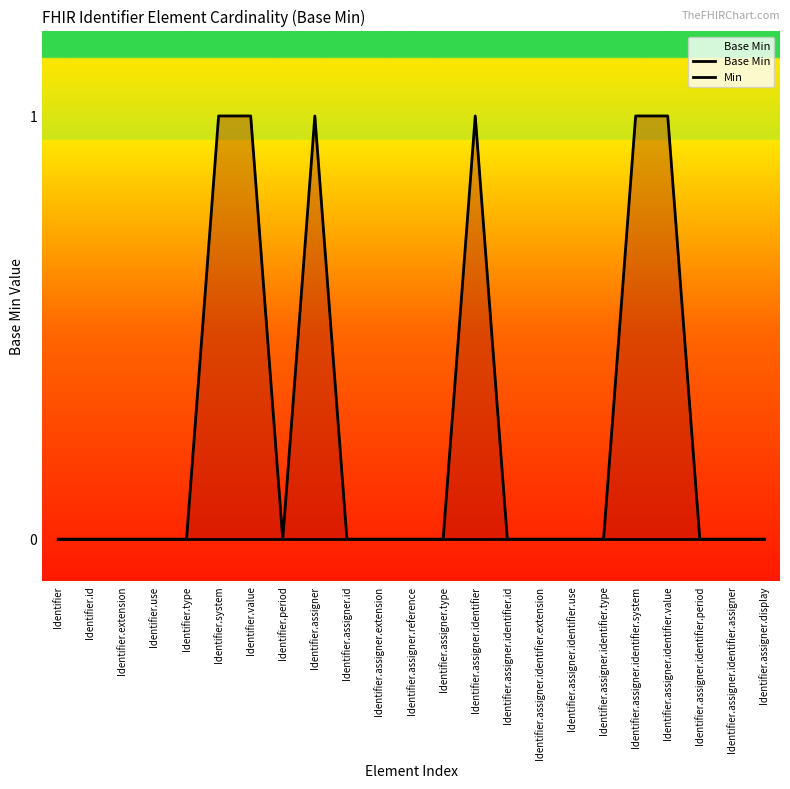

How many data points in Min are above 0?

6